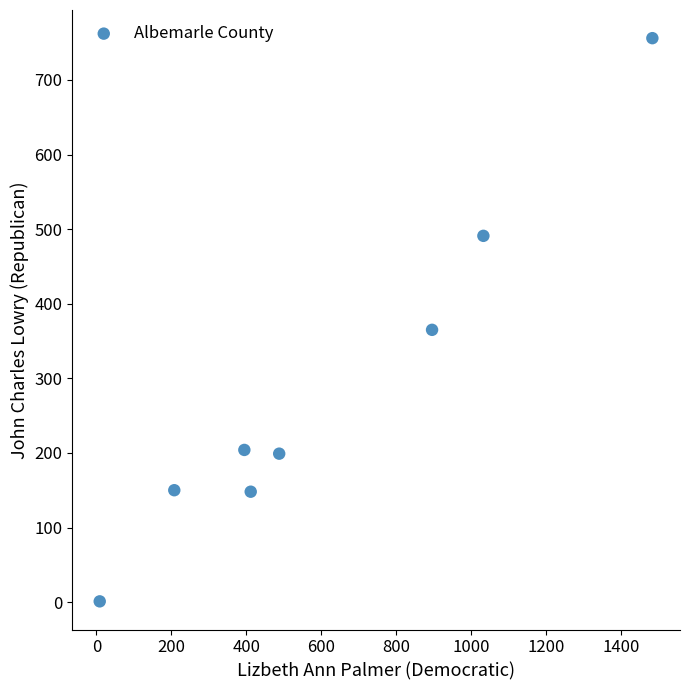

What is the range of Y values (max minus min)?

755